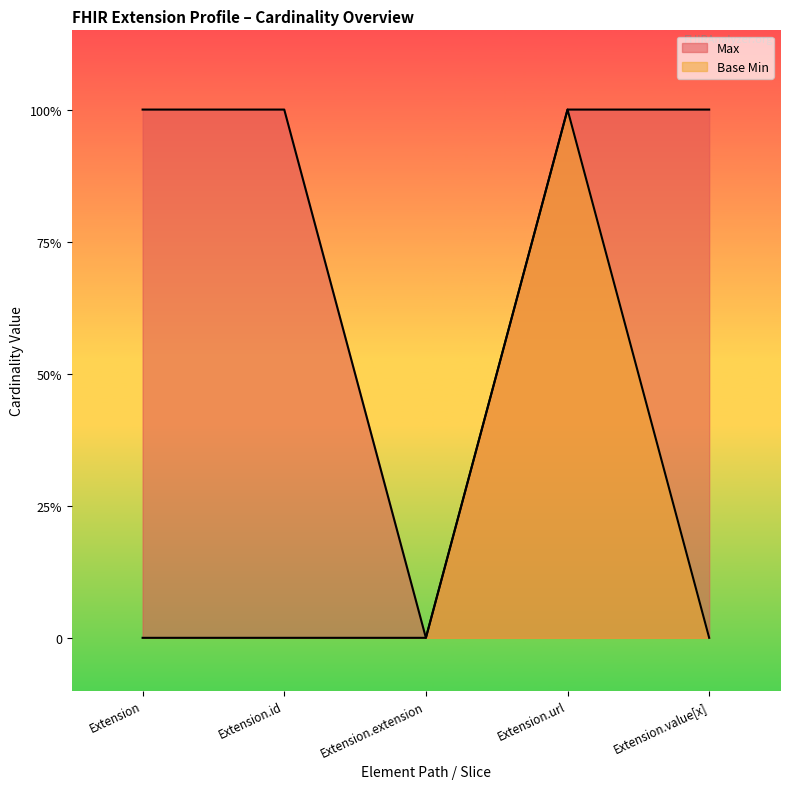

What position from the right is Extension.value[x]?

1